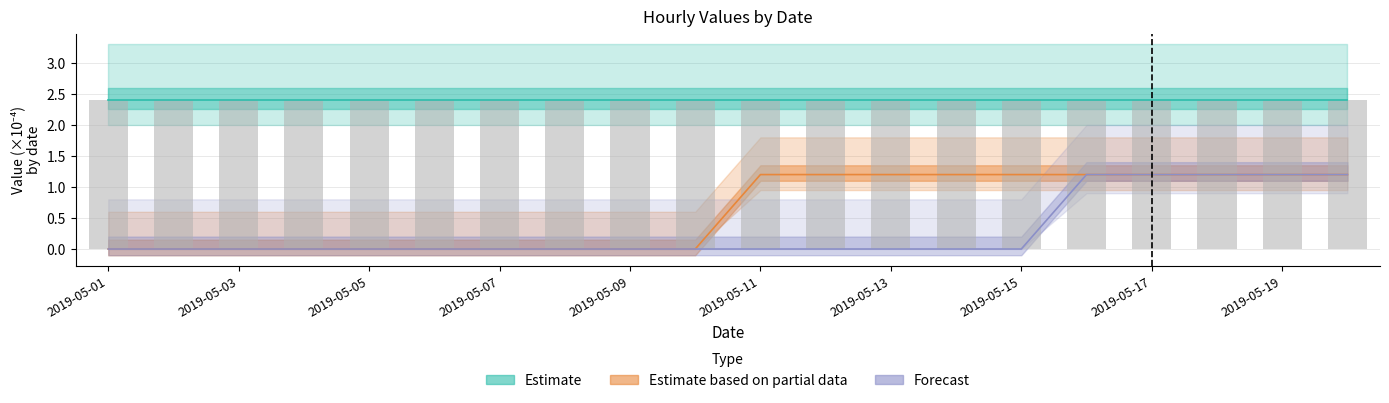

Read the Estimate based on partial data value at 13.

1.2